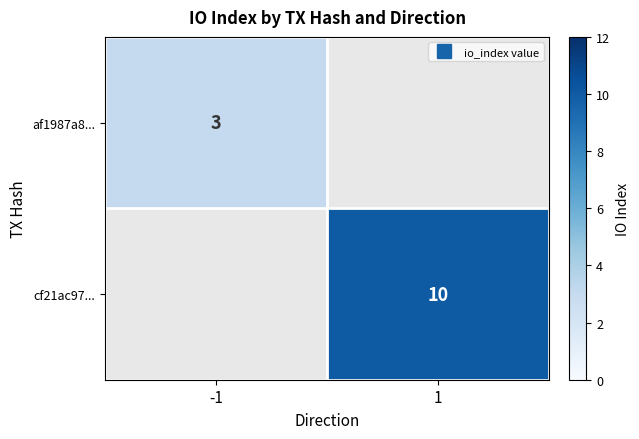

The value of cf21ac97... at 1 is 10.0. True or false?

True